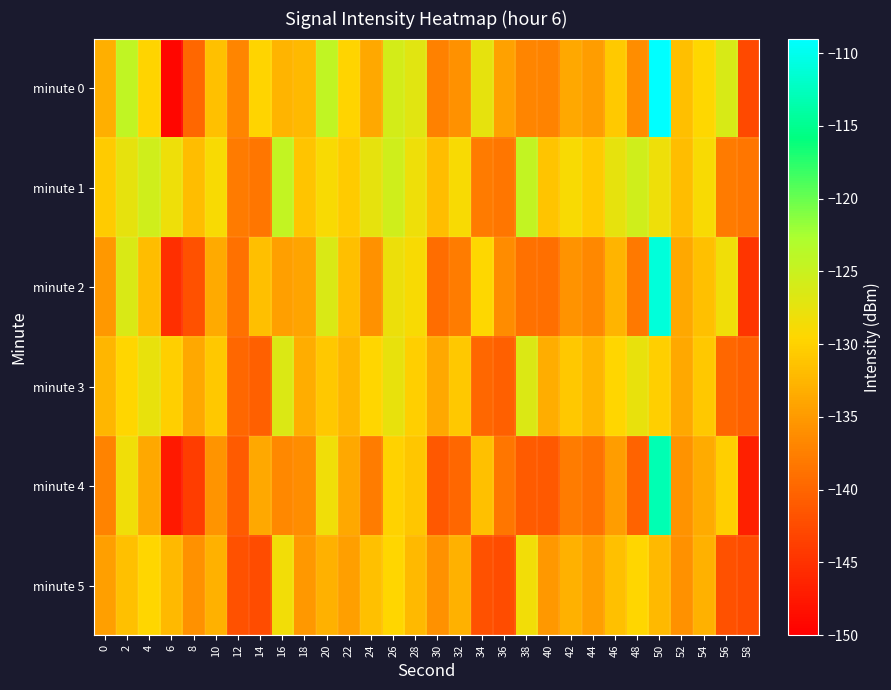

Count the number of categories in the chart.

30